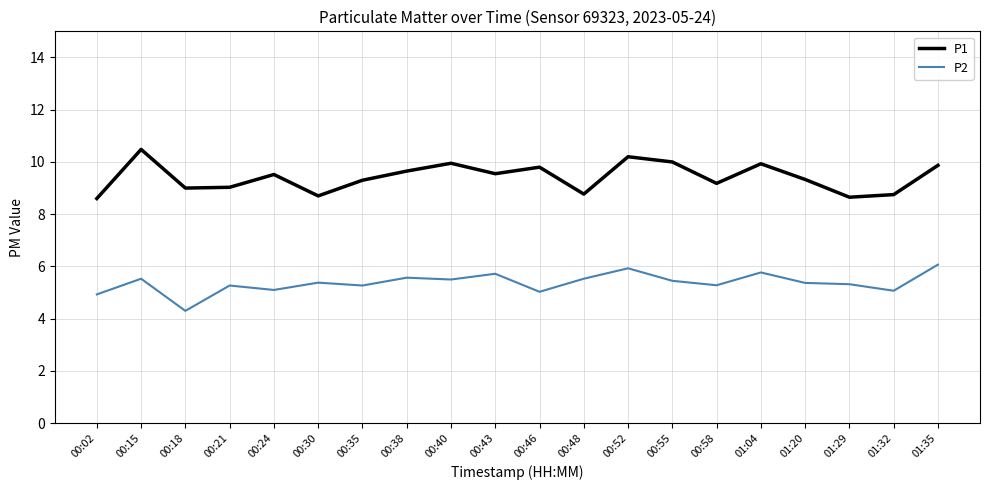

Is the value of P1 at 00:46 greater than the value of P2 at 01:32?

Yes